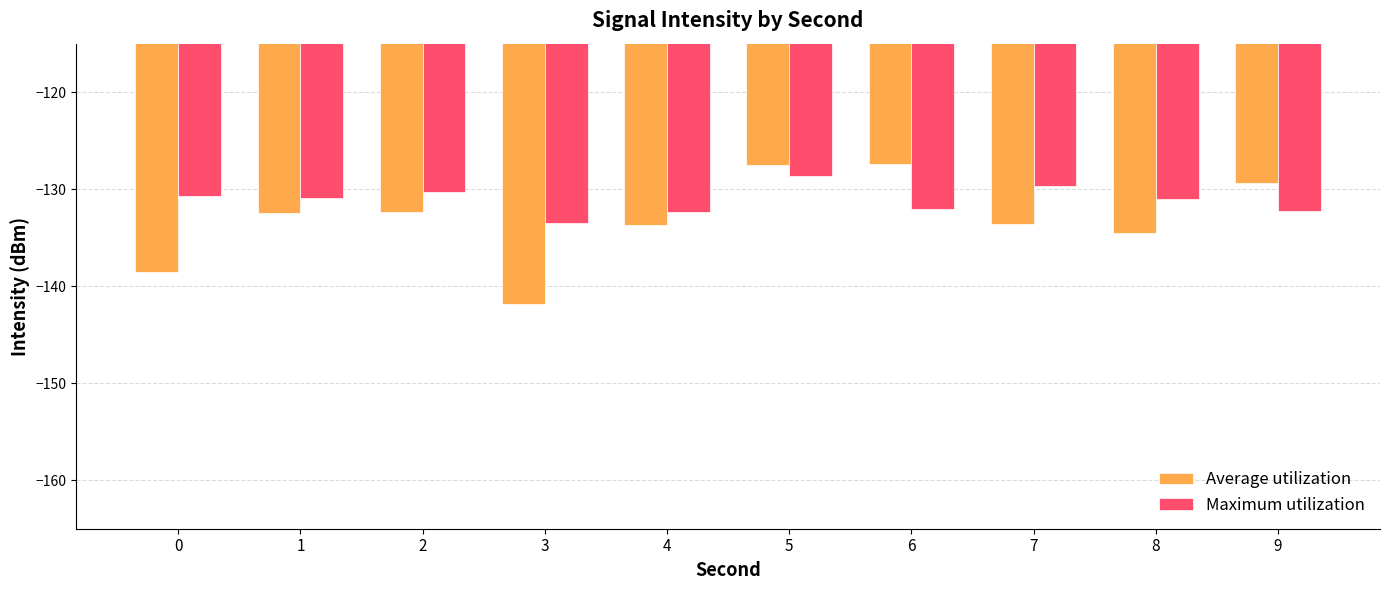

What is the greatest value displayed?

-127.4